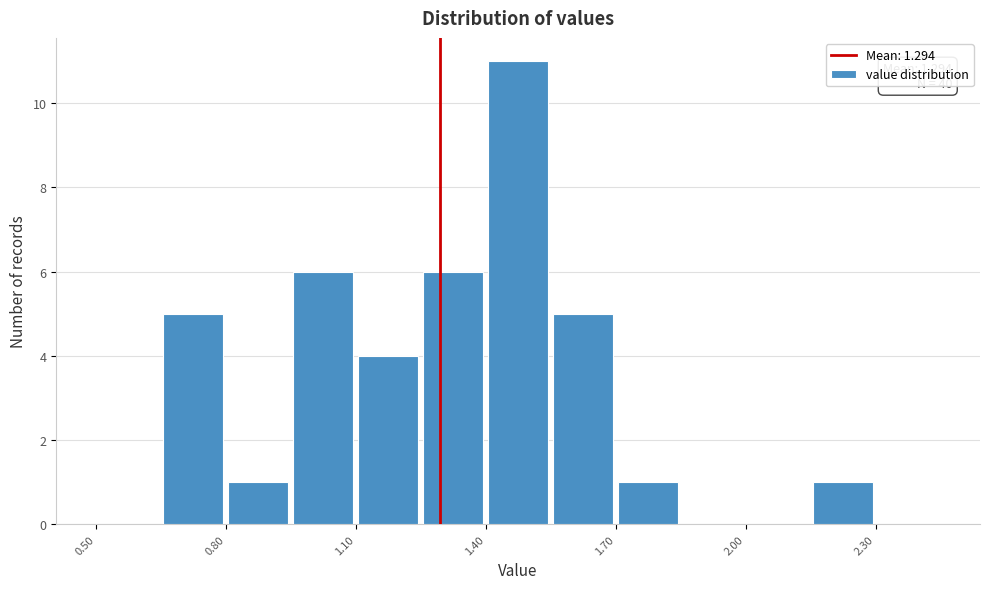

Around what value on the x-axis is the tallest bar? Give the approximate position of its centre, as read against the axis.

1.50